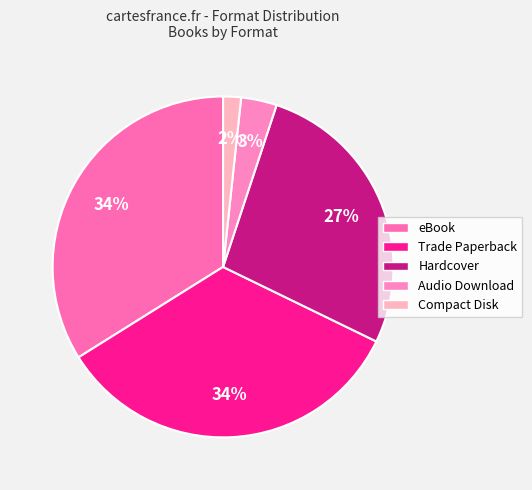

Does any single category account for the majority?

No